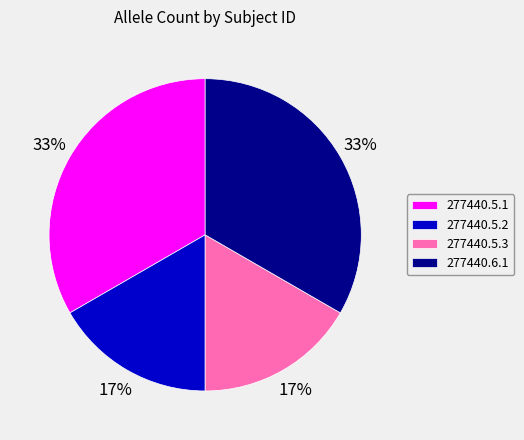

To the nearest percent, what portion does 277440.6.1 represent?

33%